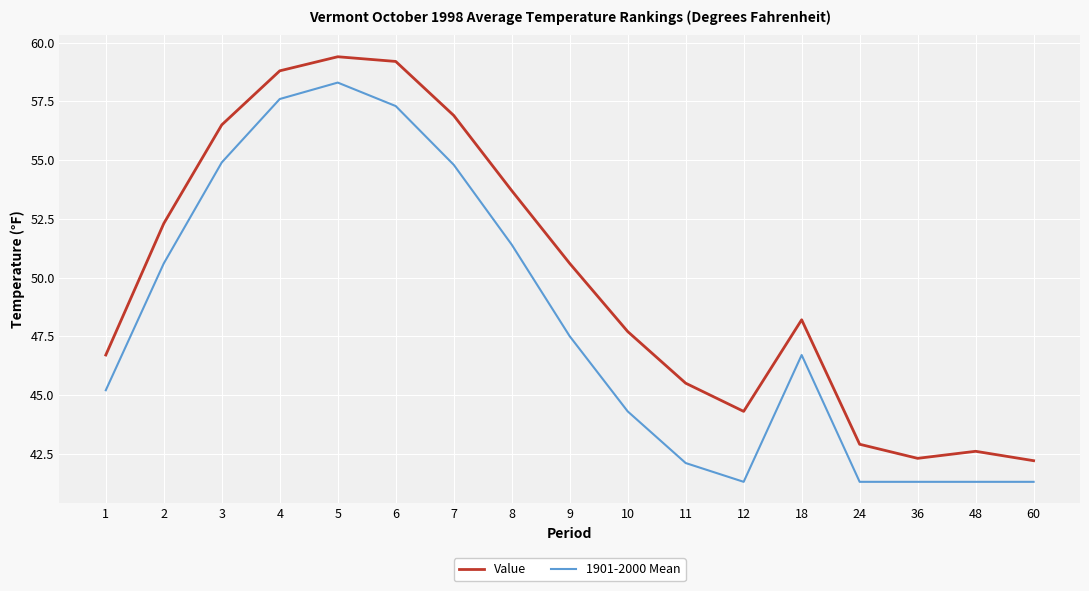

How many values in the Value series are below 48?

8